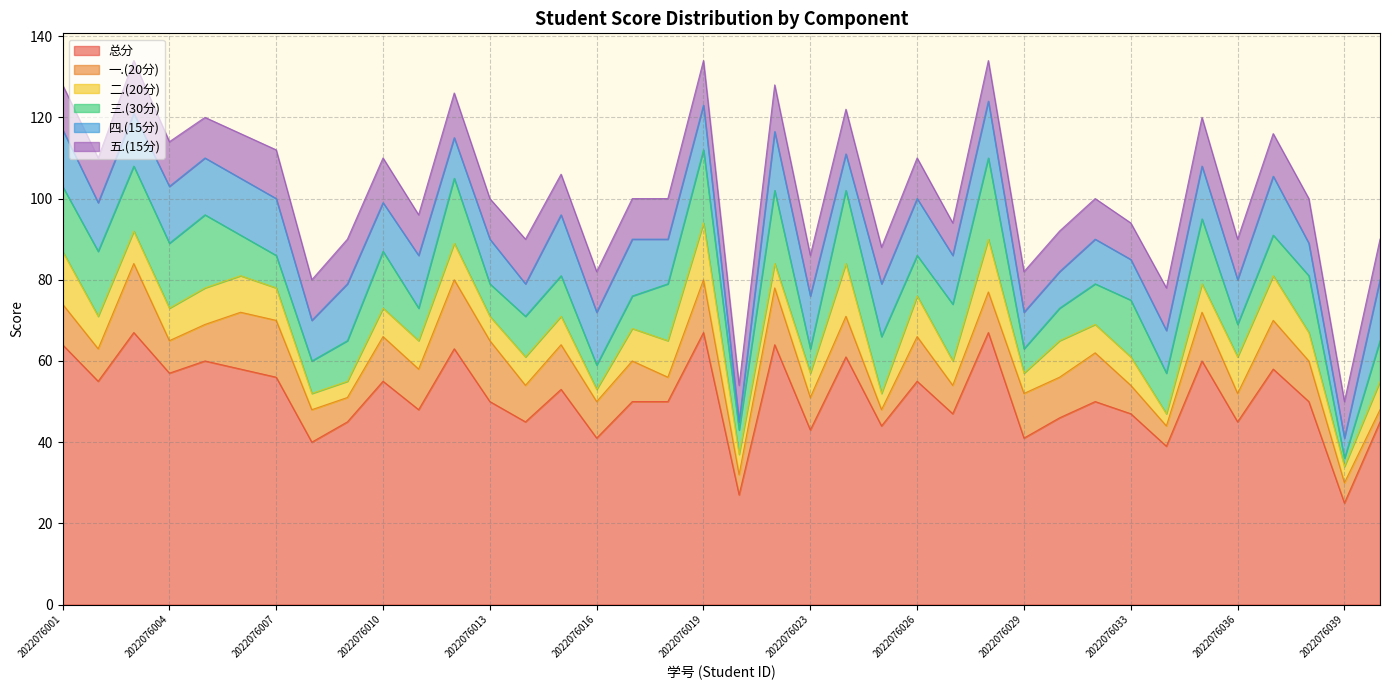

What is the lowest value of the 总分 series?

25.0